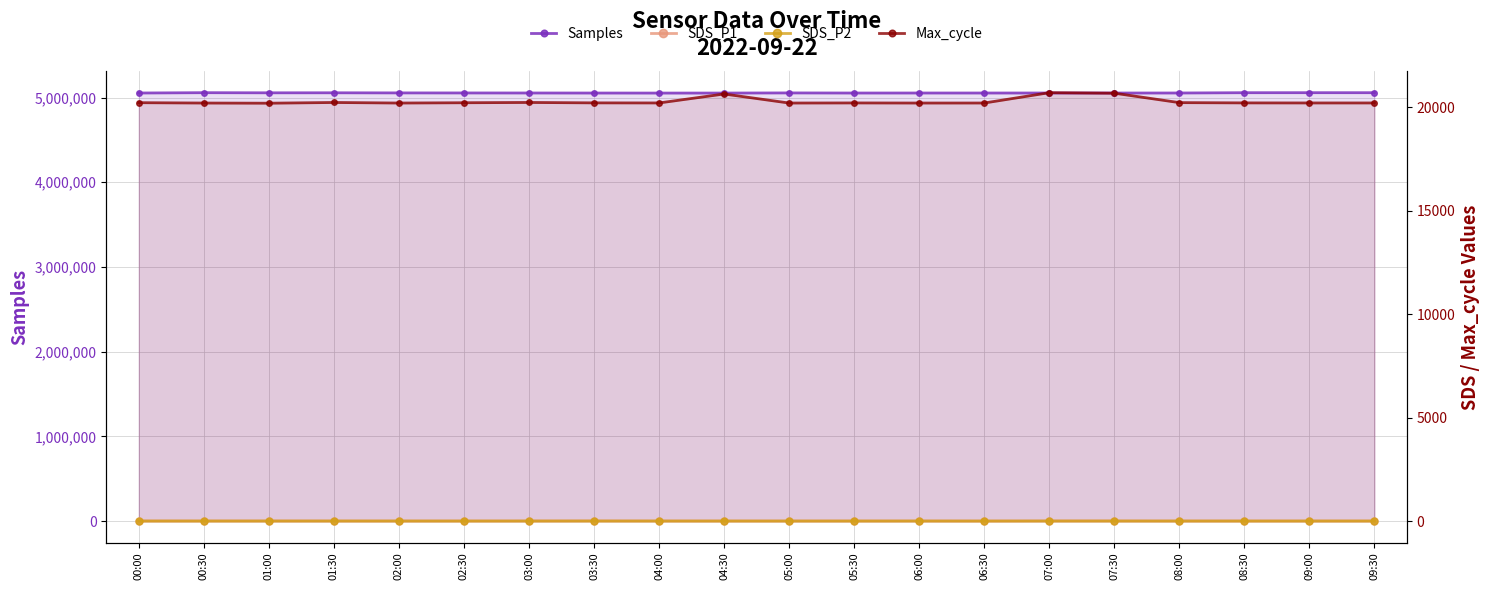

True or false: Max_cycle and Samples cross at least once.

False